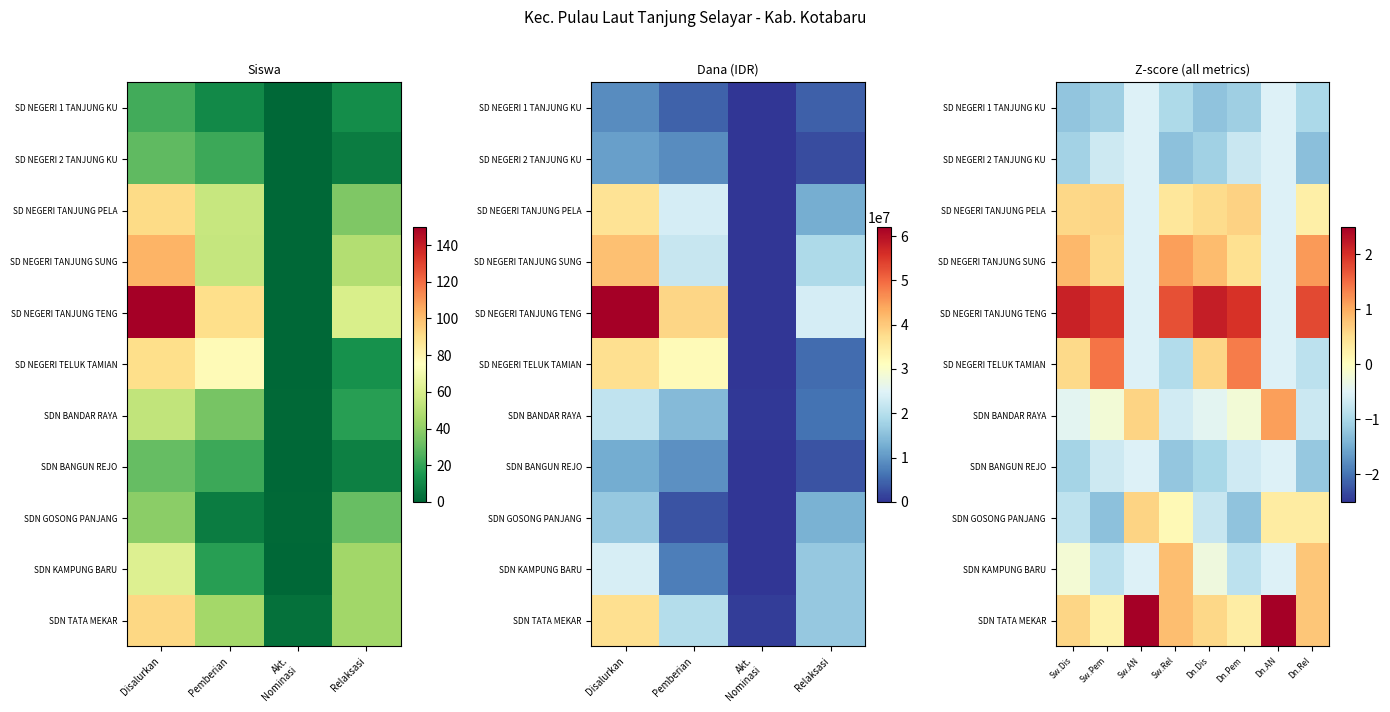

Between Dn.Pem and Sw.AN, which is larger?

Sw.AN